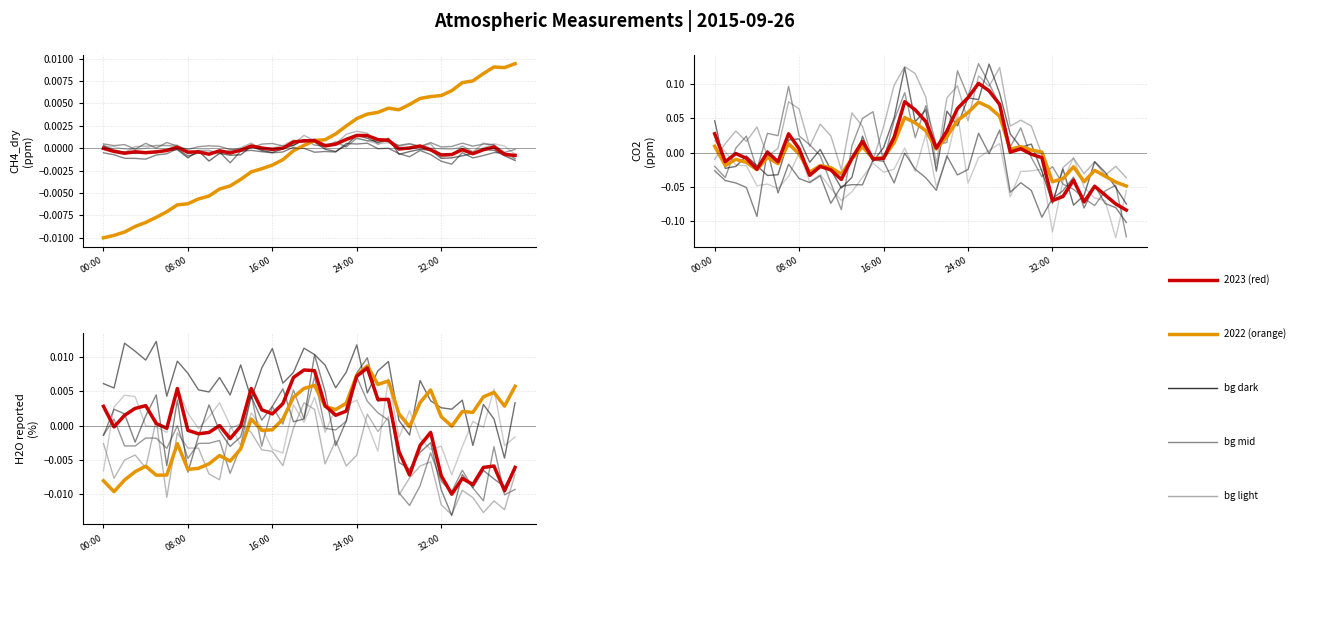

At which category does 2022 (orange) reach its first local valley?

08:00